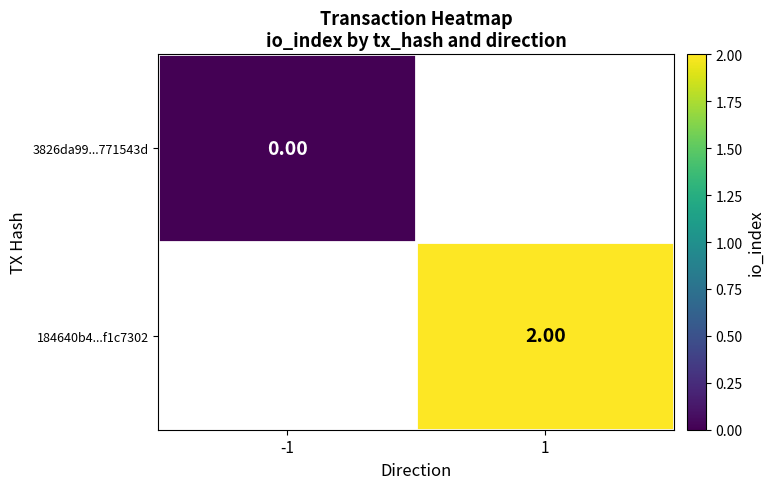

Is the value of 184640b4...f1c7302 at 1 greater than the value of 3826da99...771543d at -1?

Yes